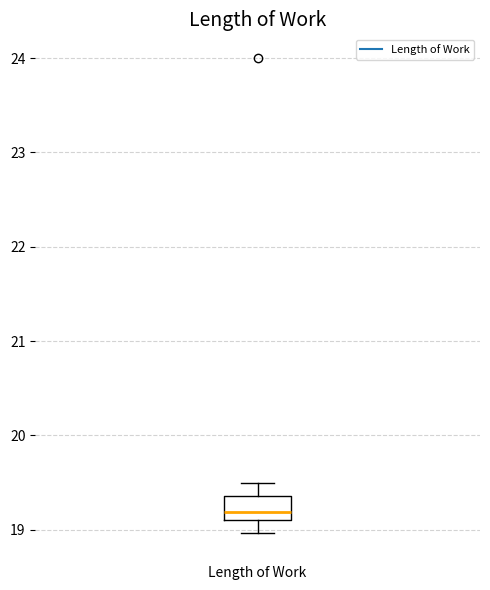

Where does the median line of the box for Length of Work sit on the y-axis? The values are not printed on the chart, so give them approximately, as read against the axis.

19.2